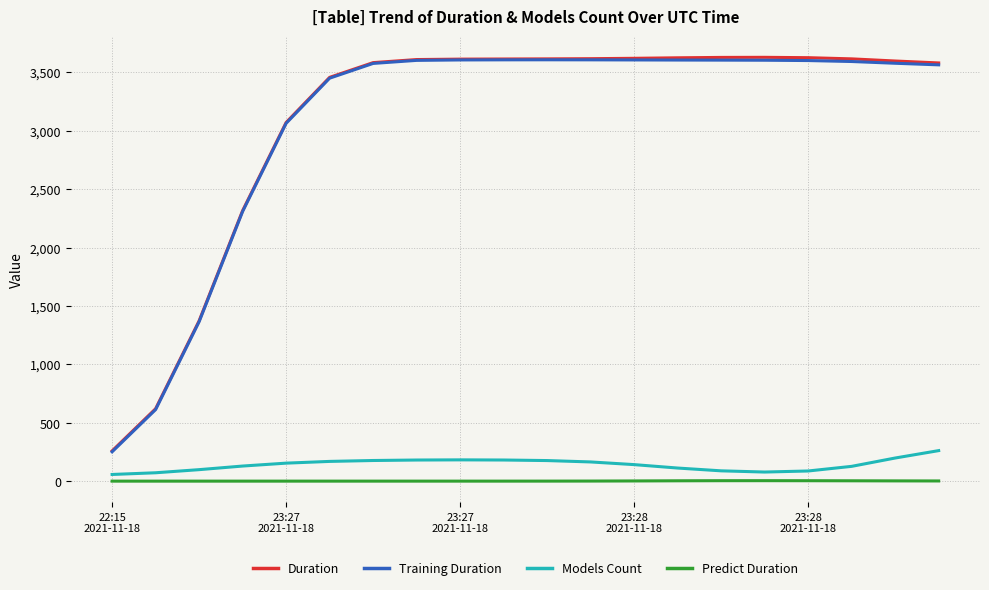

What is the lowest value of the Duration series?

258.9